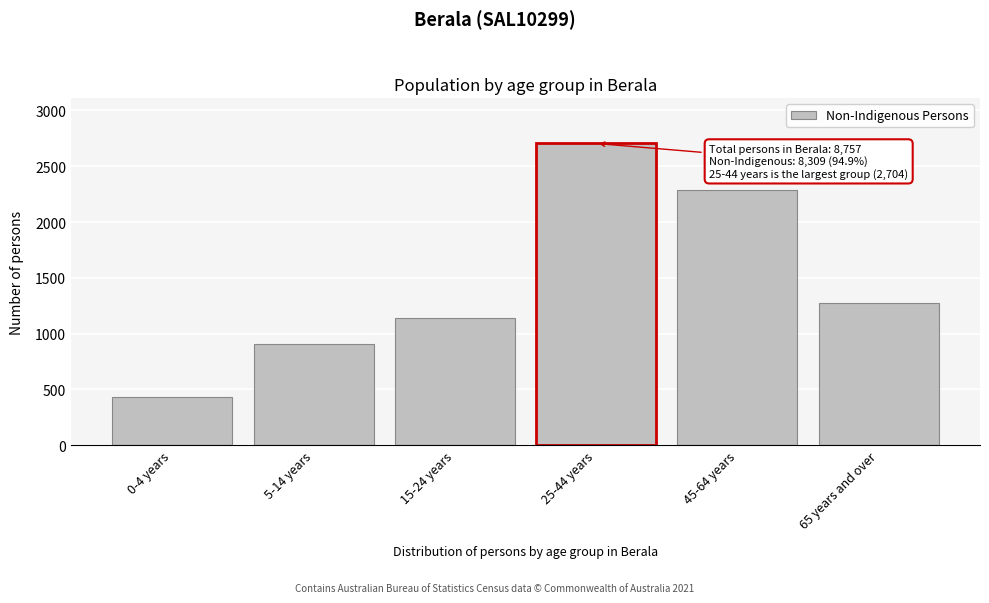

Reading left to right, extract all data points from this chart.

435	910	1139	2704	2283	1271